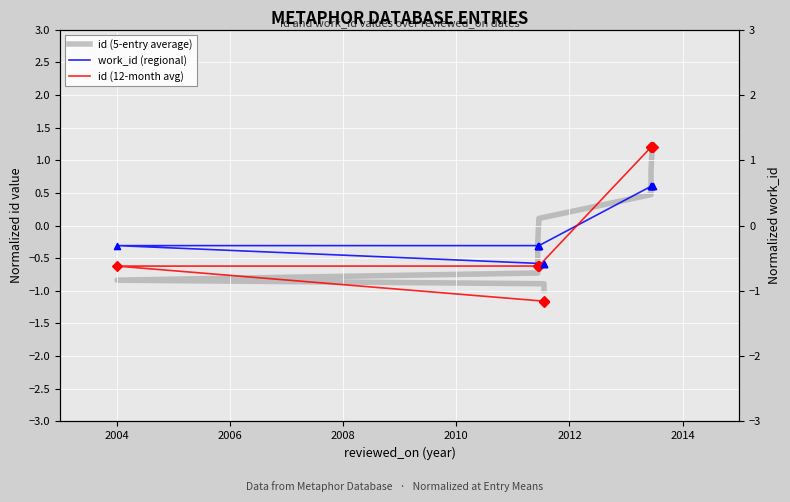

Which series contains the highest Y value?

id (12-month avg)